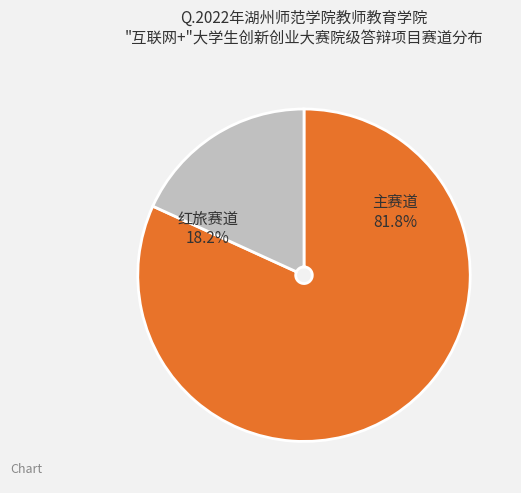

What is the ratio of the value at 主赛道 to the value at 红旅赛道?

4.5